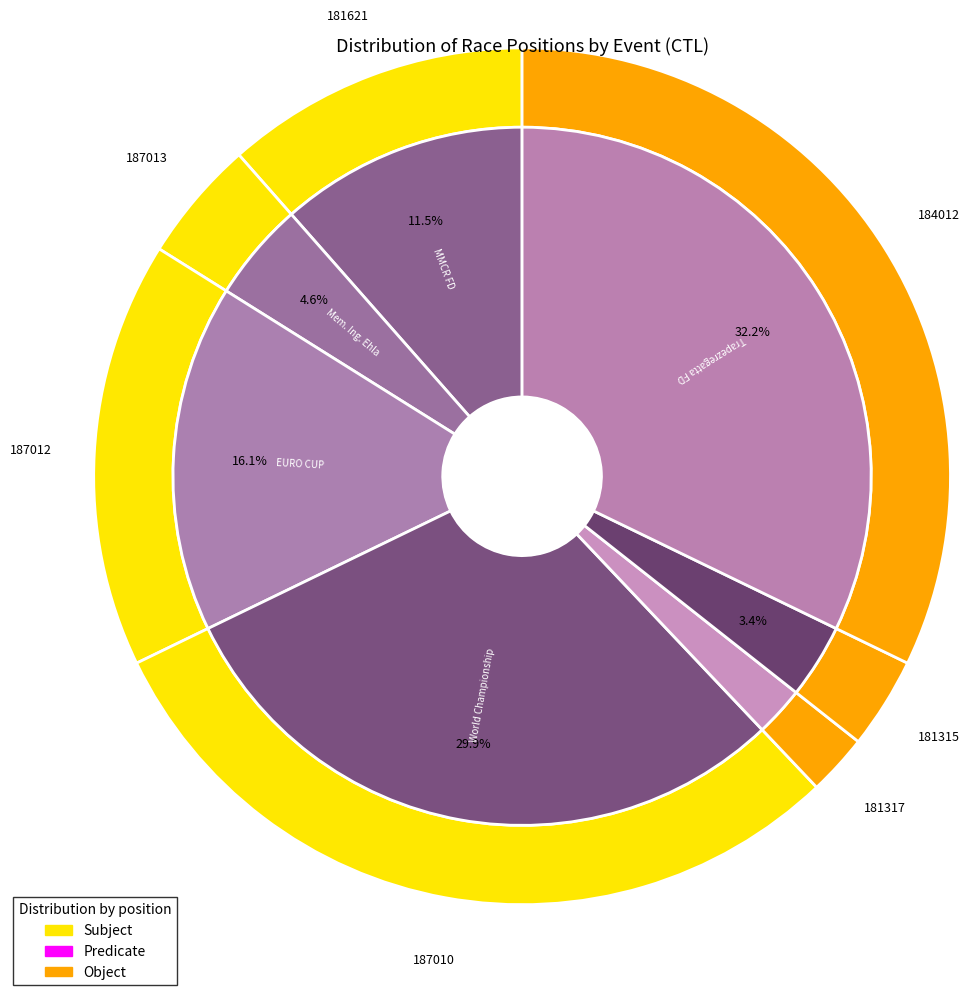

Does 187013 account for over 50% of the chart?

No